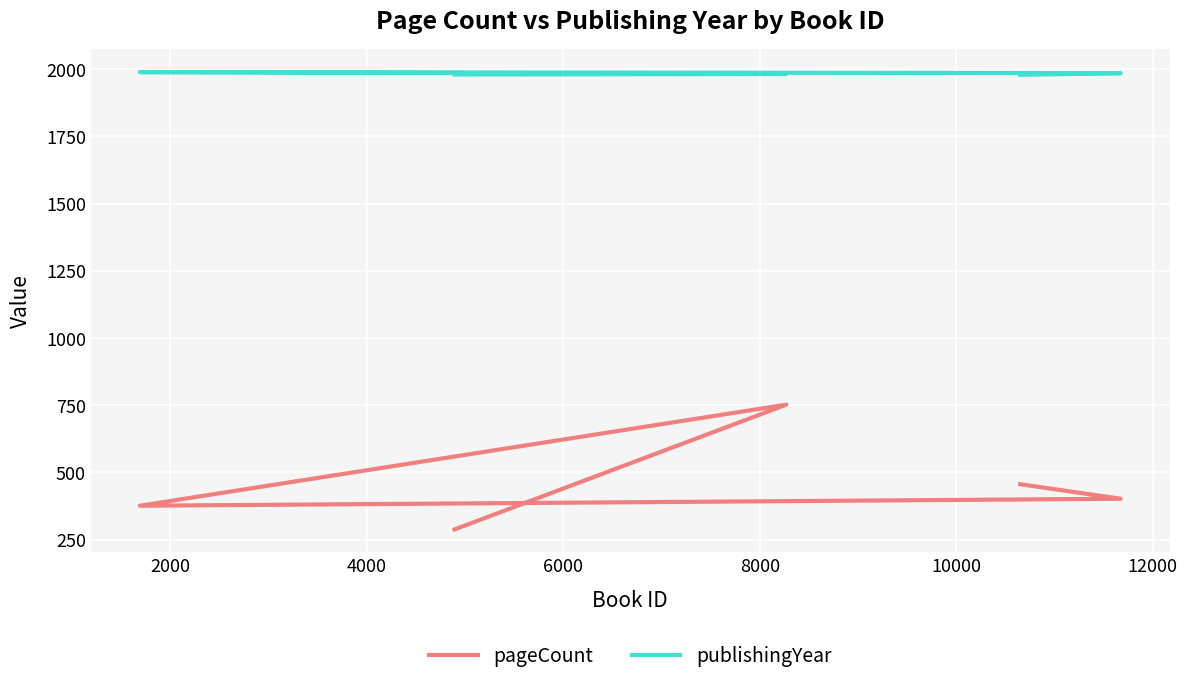

What is the maximum value shown in the chart?

1989